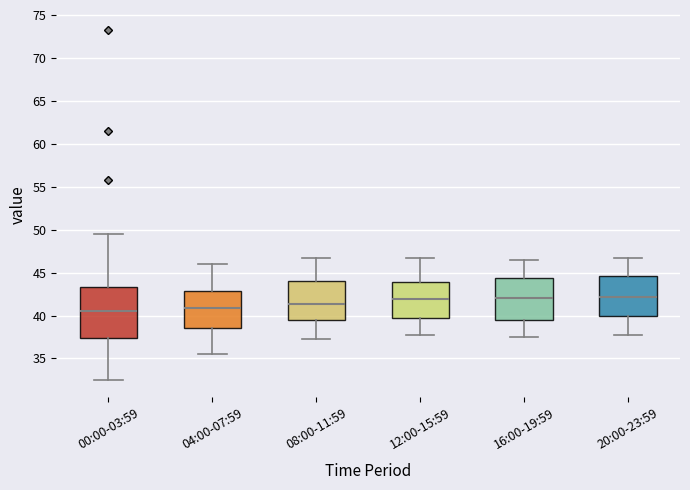

Which box is the tallest, from its lower edge to its upper edge?

00:00-03:59